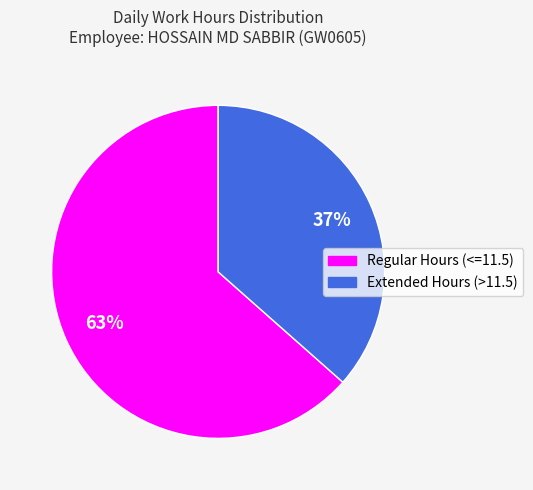

Count the number of slices in the pie.

2